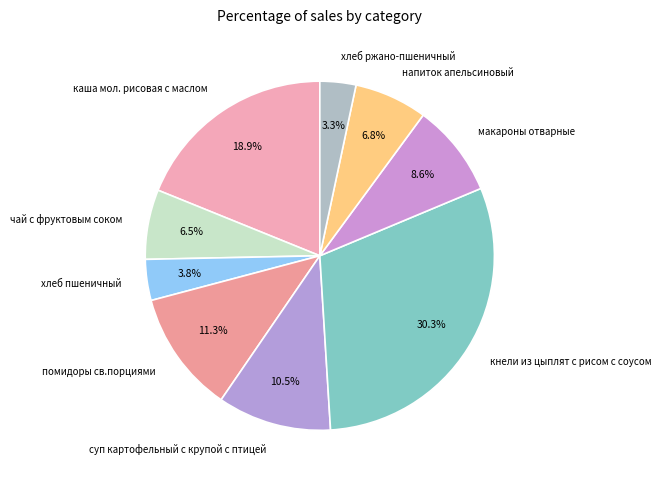

How many slices are in this pie chart?

9